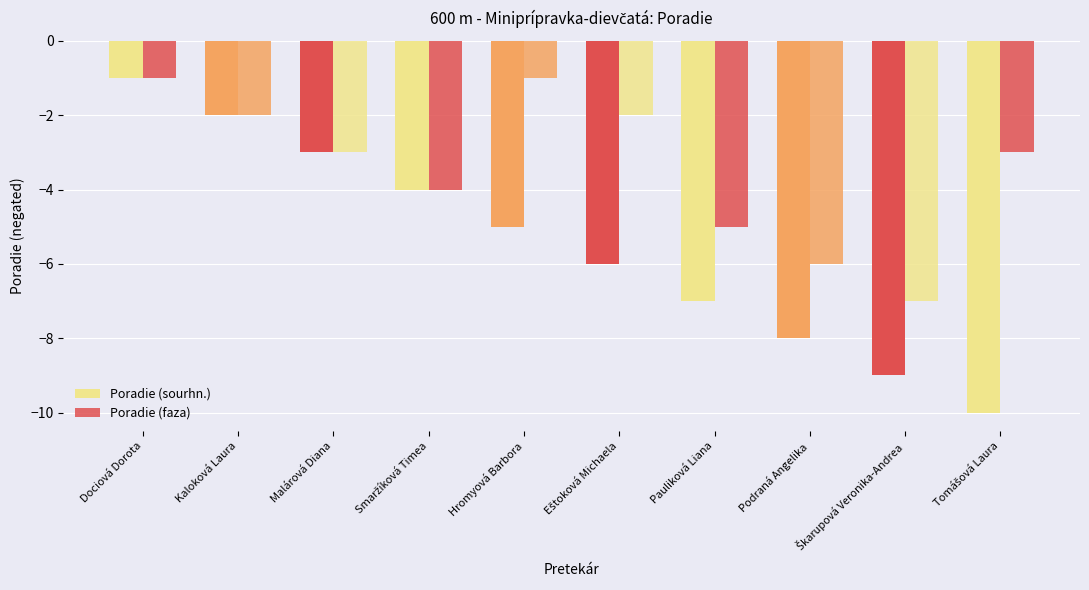

How many values in the Poradie (sourhn.) series exceed -5?

4